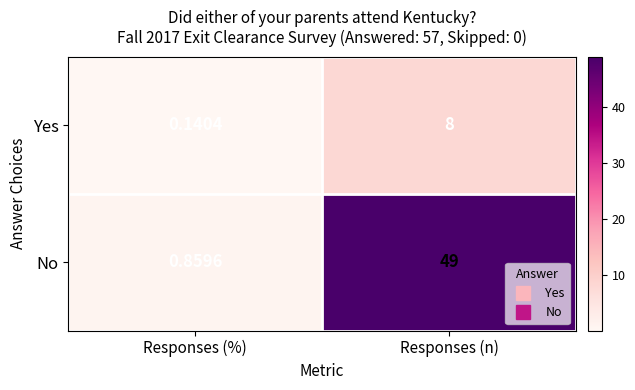

At which category does the chart reach its minimum across all series?

Responses (%)